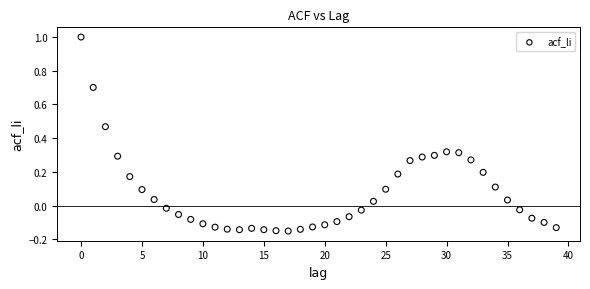

What is the range of Y values (max minus min)?

1.2